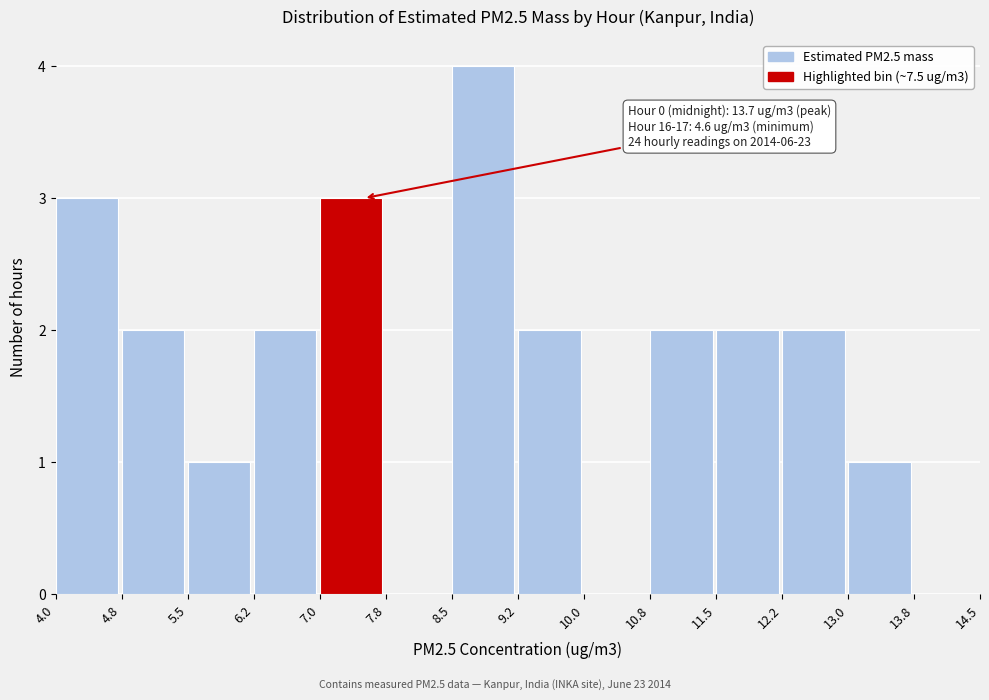

Which range on the x-axis has the tallest bar?

8.5 to 9.2